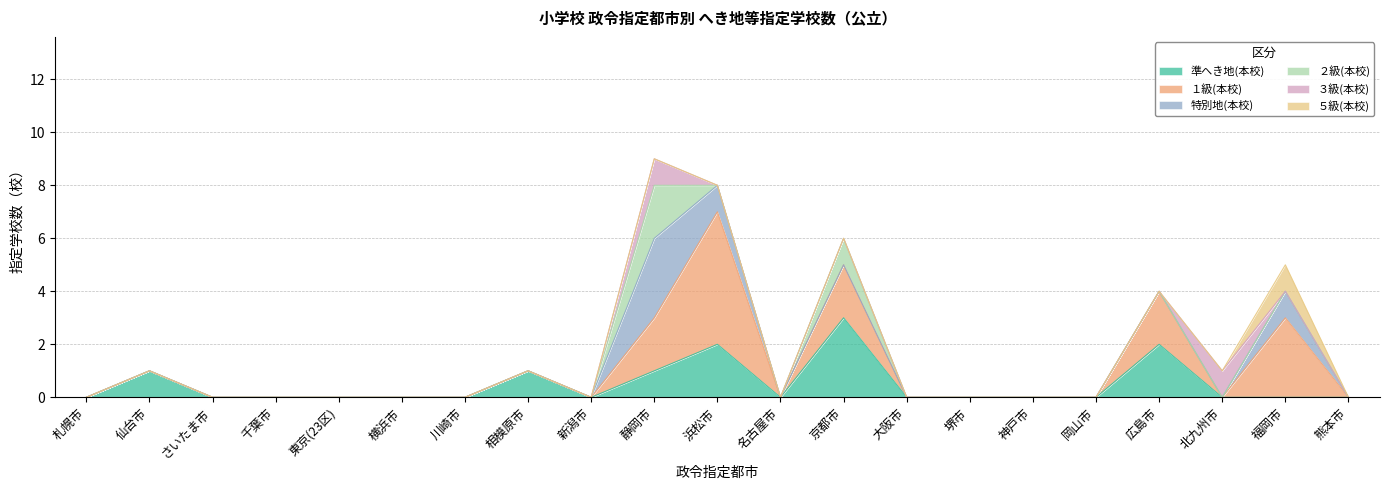

In 特別地(本校), how many points are higher than both neighbors (excluding endpoints)?

2